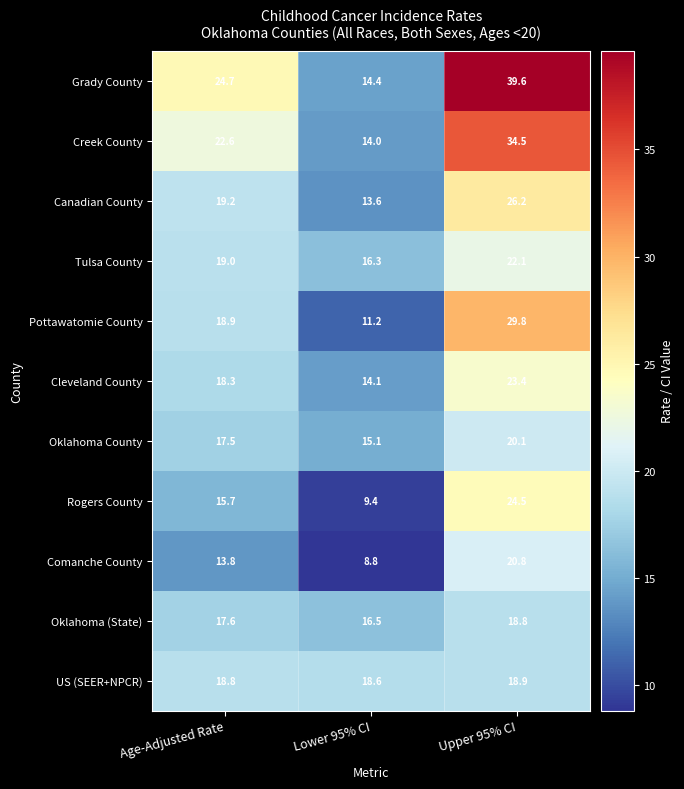

Which category has the lowest value in the Canadian County series?

Lower 95% CI